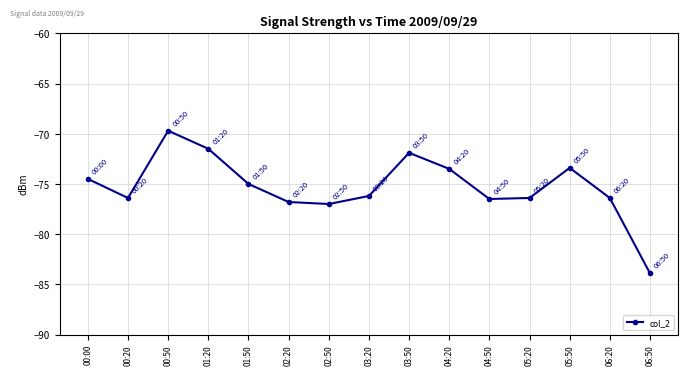

True or false: the data has more than 1 interior local peaks.

True